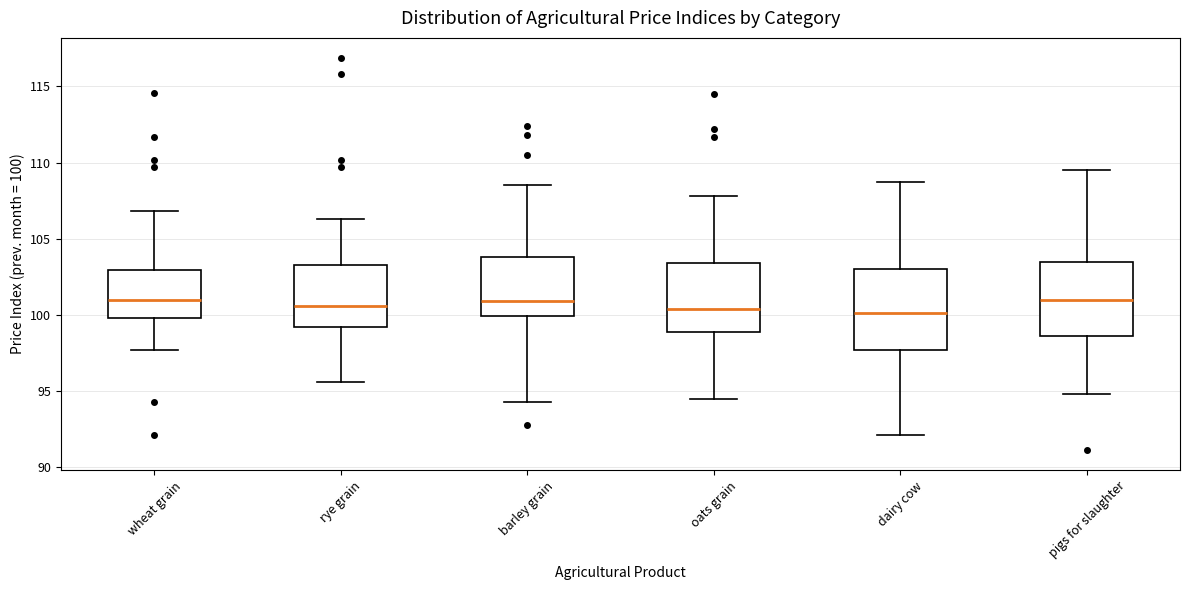

Where is the lower edge of the box for barley grain on the y-axis? The values are not printed on the chart, so give them approximately, as read against the axis.

100.0